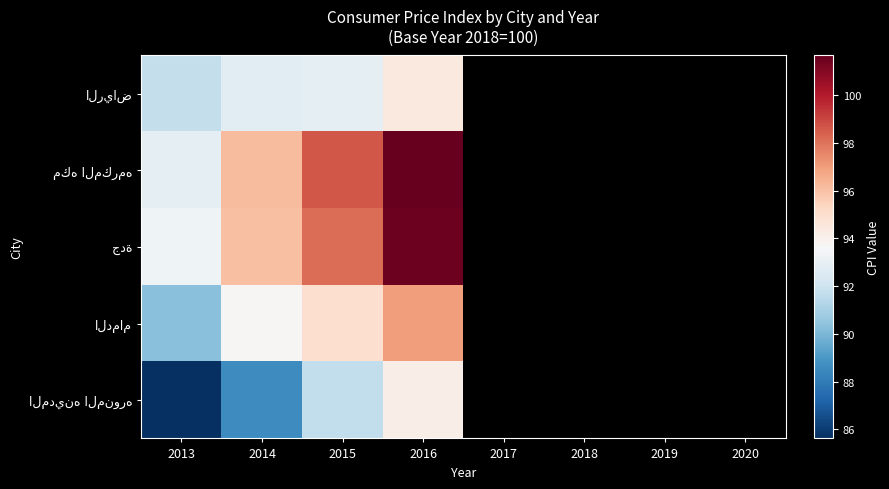

The المدينه المنوره series shows 49.1 at 2016. True or false?

False